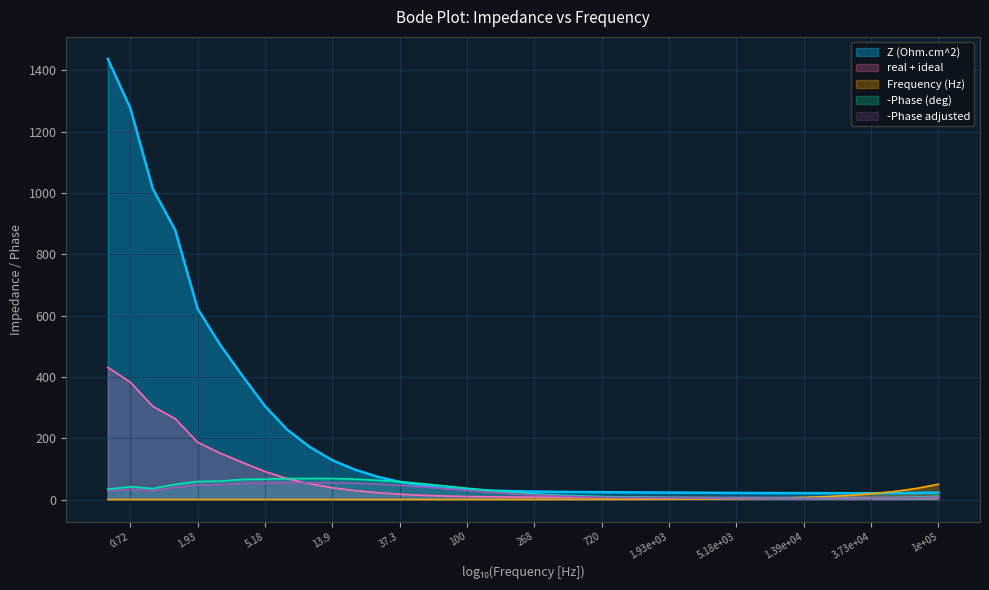

True or false: real + ideal has a value of 91.5 at 5.18.

True